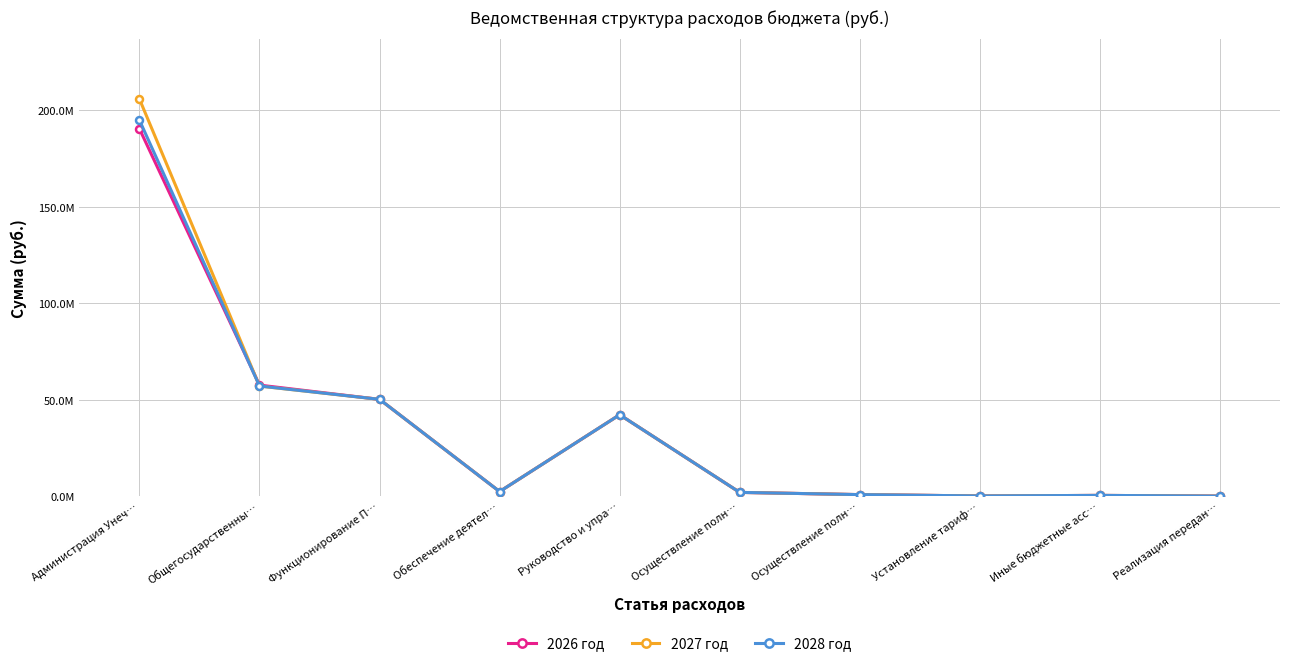

True or false: 2028 год has more than 1 interior local peaks.

True